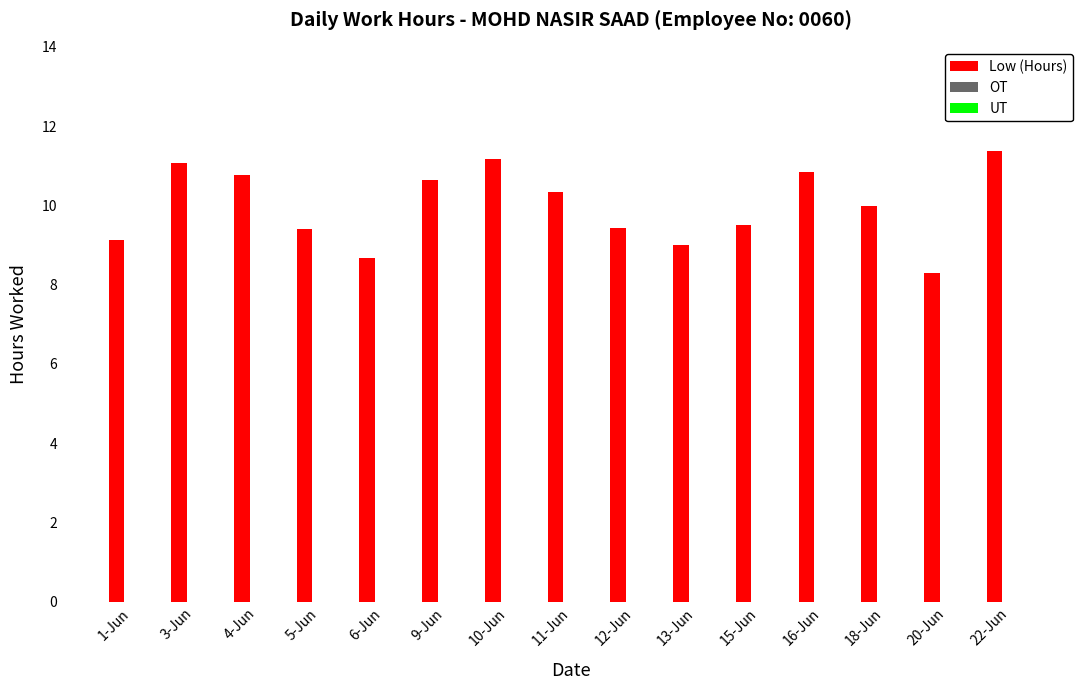

What is the maximum value shown in the chart?

11.4